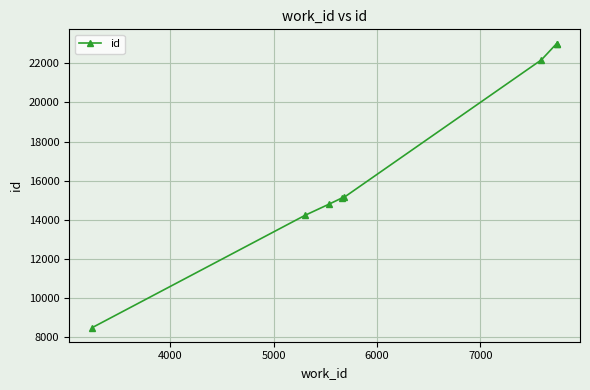

What is the value of the 8th point from the left?

23012